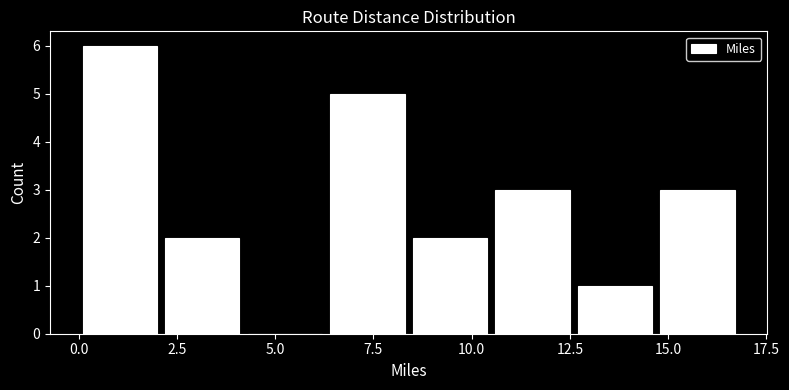

Over which range of the x-axis is the bar tallest?

0.0 to 2.1